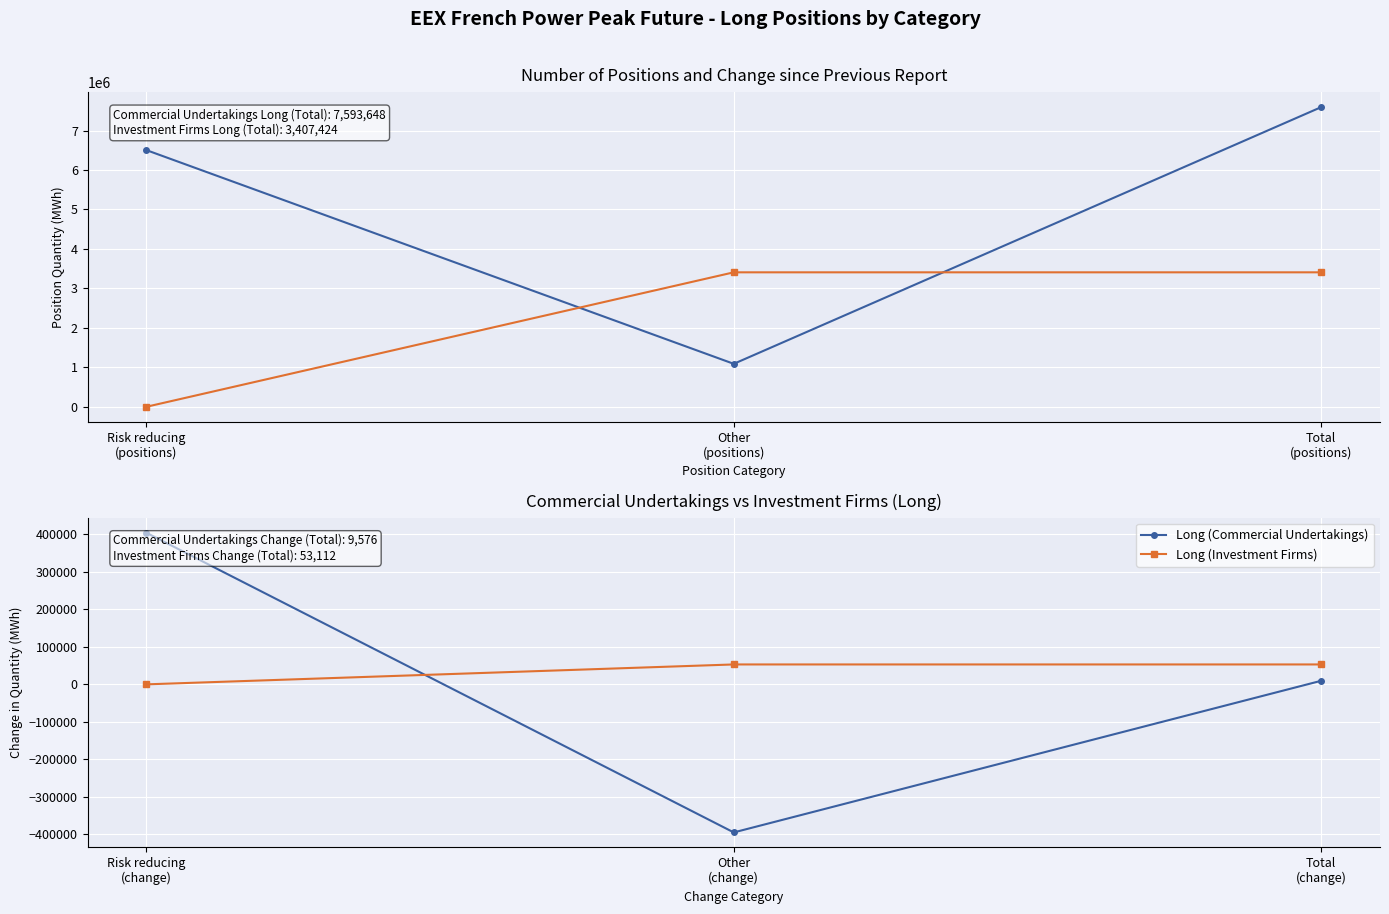

List the series in order of their overall mean, highest first.

Long (Investment Firms), Long (Commercial Undertakings)